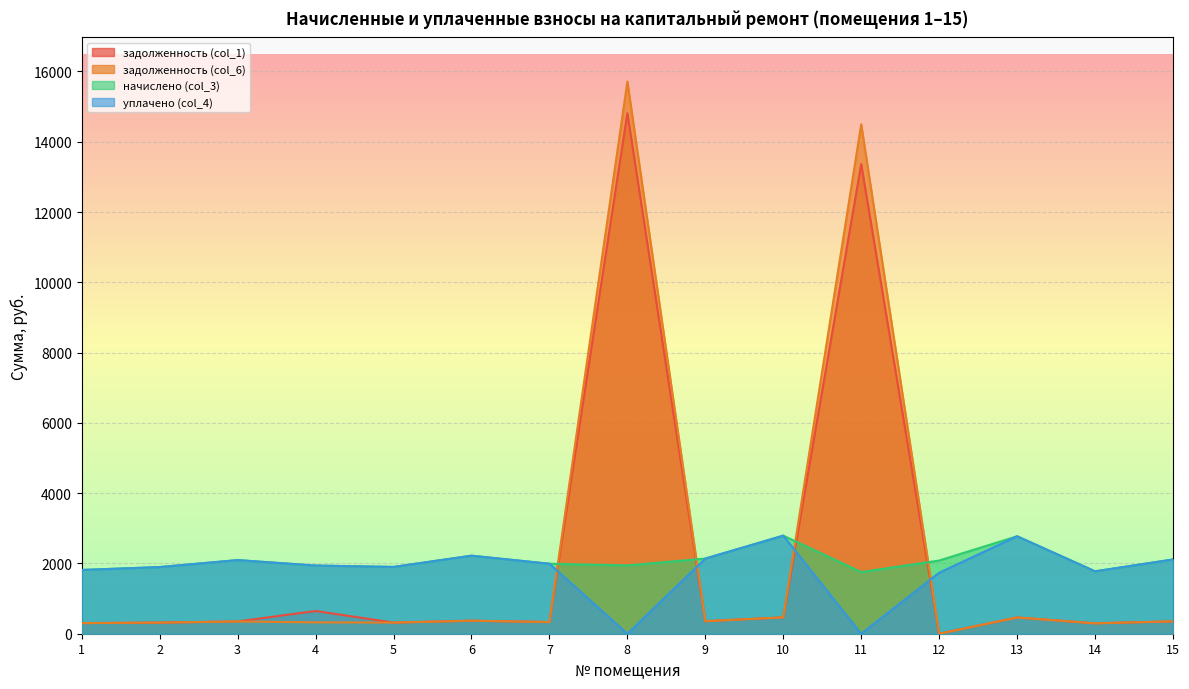

The уплачено (col_4) series shows 2556.0 at 2. True or false?

False